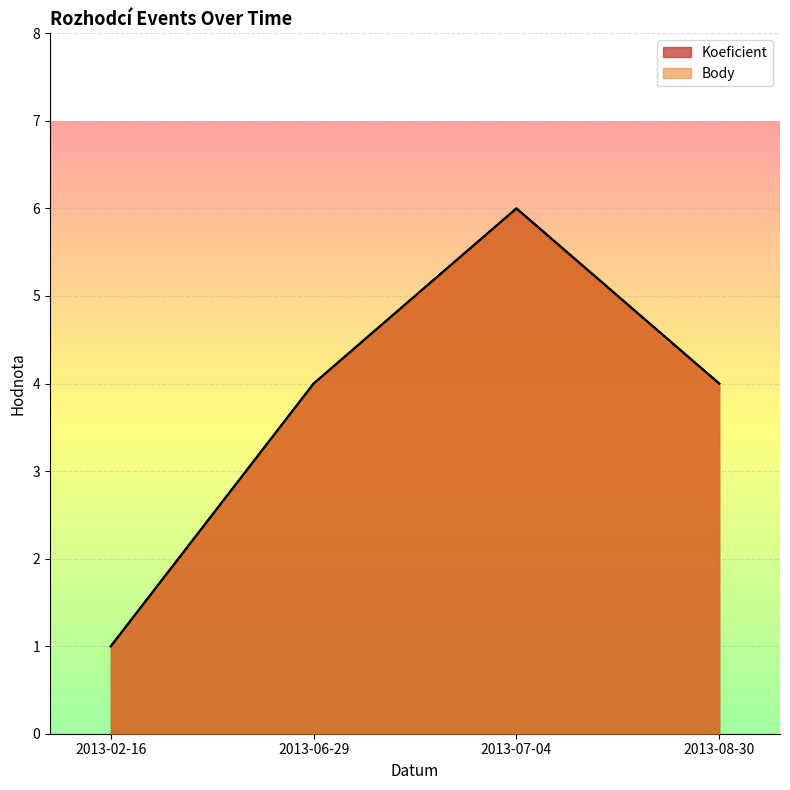

What is the difference between the Body values at 2013-07-04 and 2013-02-16?

5